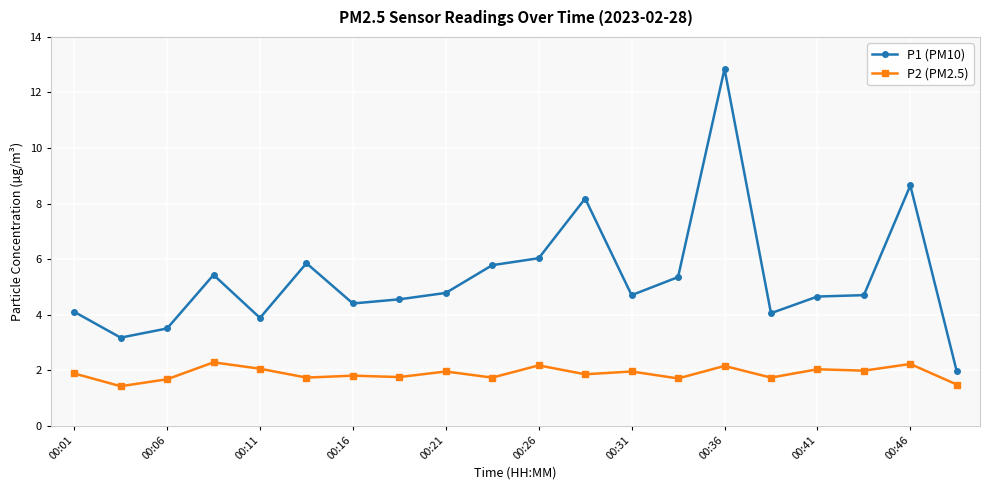

What is the maximum value for P2 (PM2.5)?

2.3